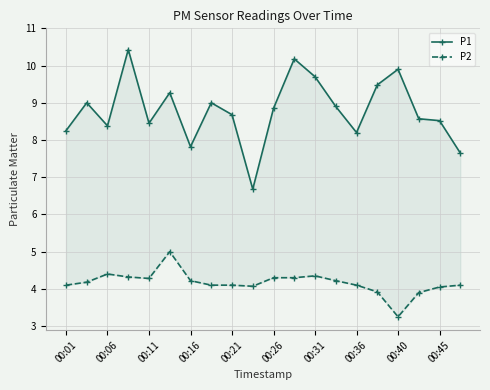

In P2, how many points are lower than both neighbors (excluding endpoints)?

3